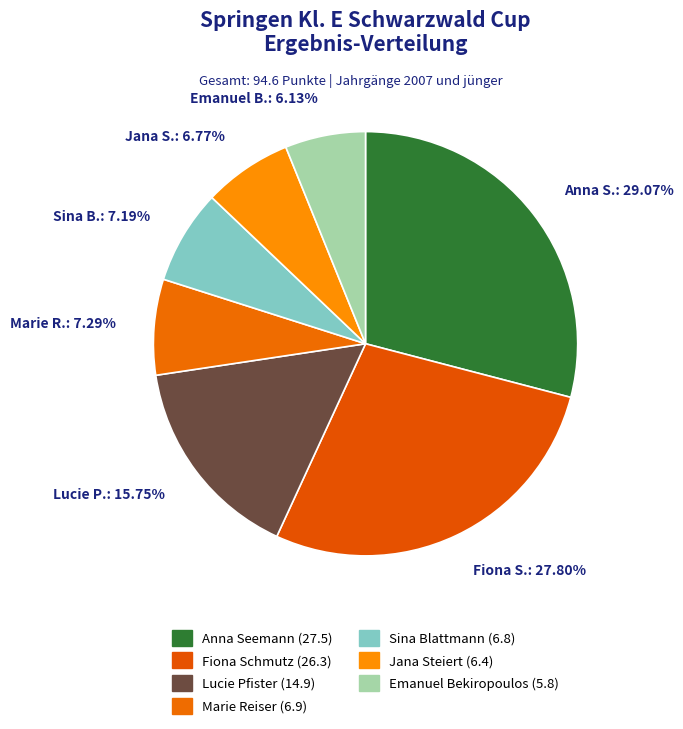

To the nearest percent, what portion does Fiona Schmutz represent?

28%